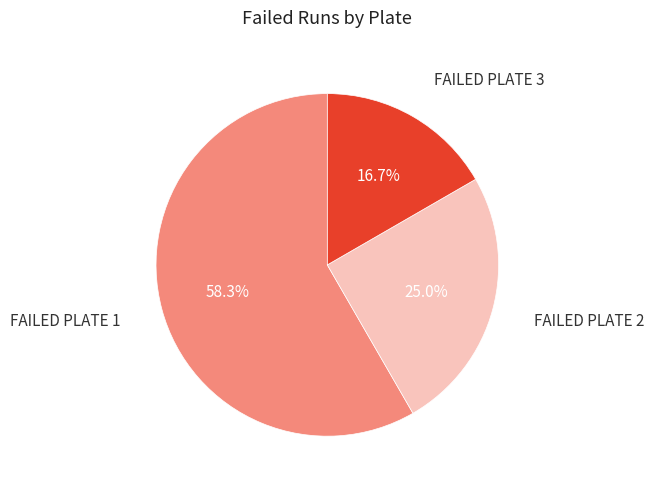

Is there a majority slice in this chart?

Yes